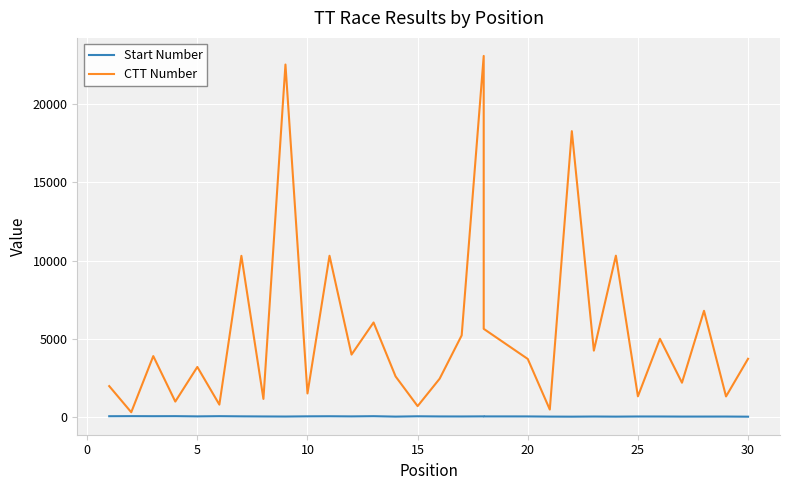

What are all the series names shown in the legend?

Start Number, CTT Number